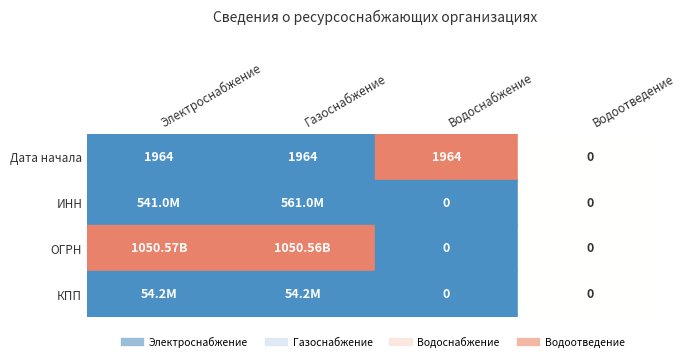

Read the Электроснабжение value at КПП, to the nearest 50.

54150000